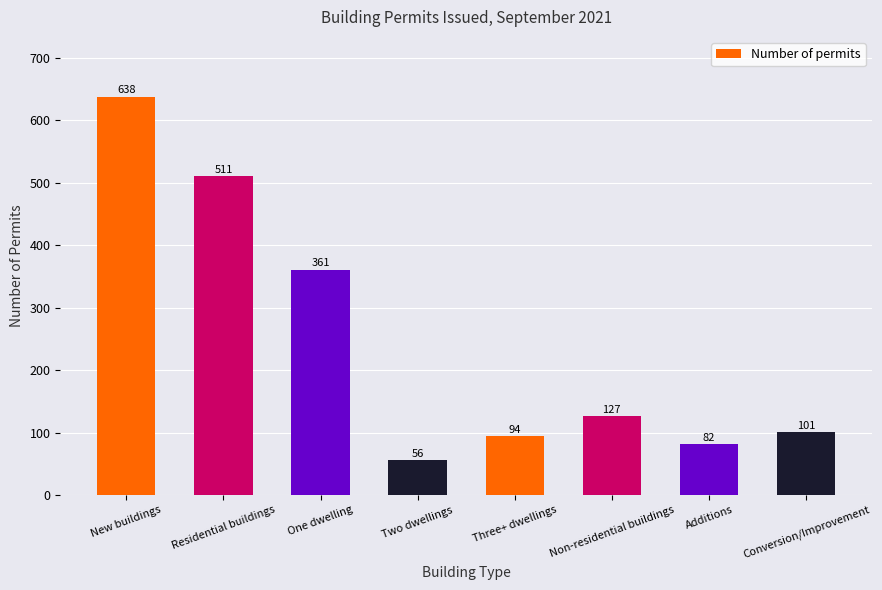

At which label is the value closest to 347?

One dwelling